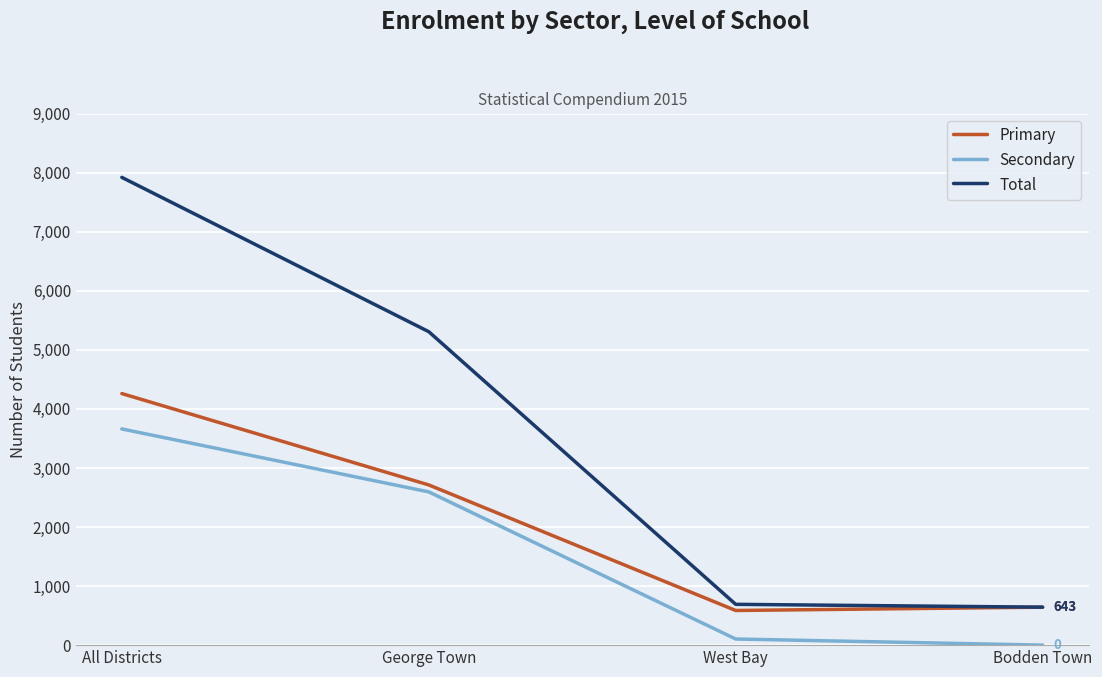

What is the average value of the Total series?

3641